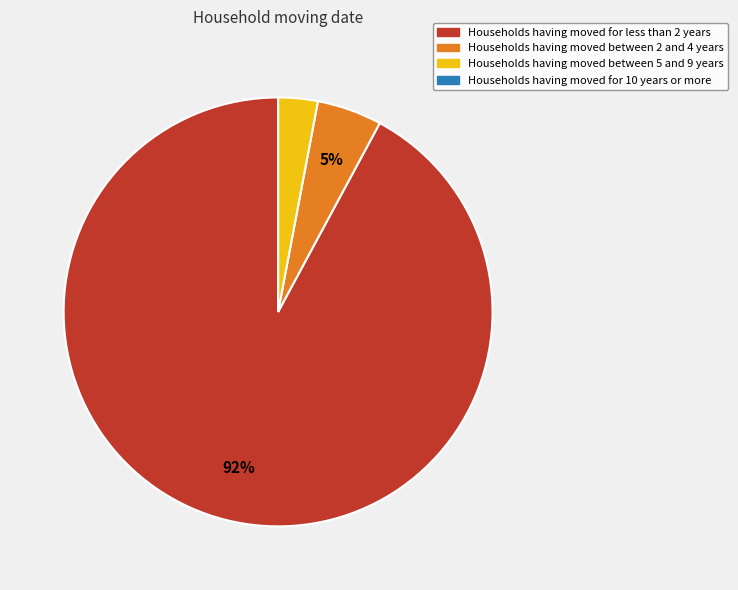

To the nearest percent, what is the average slice percentage?

25%